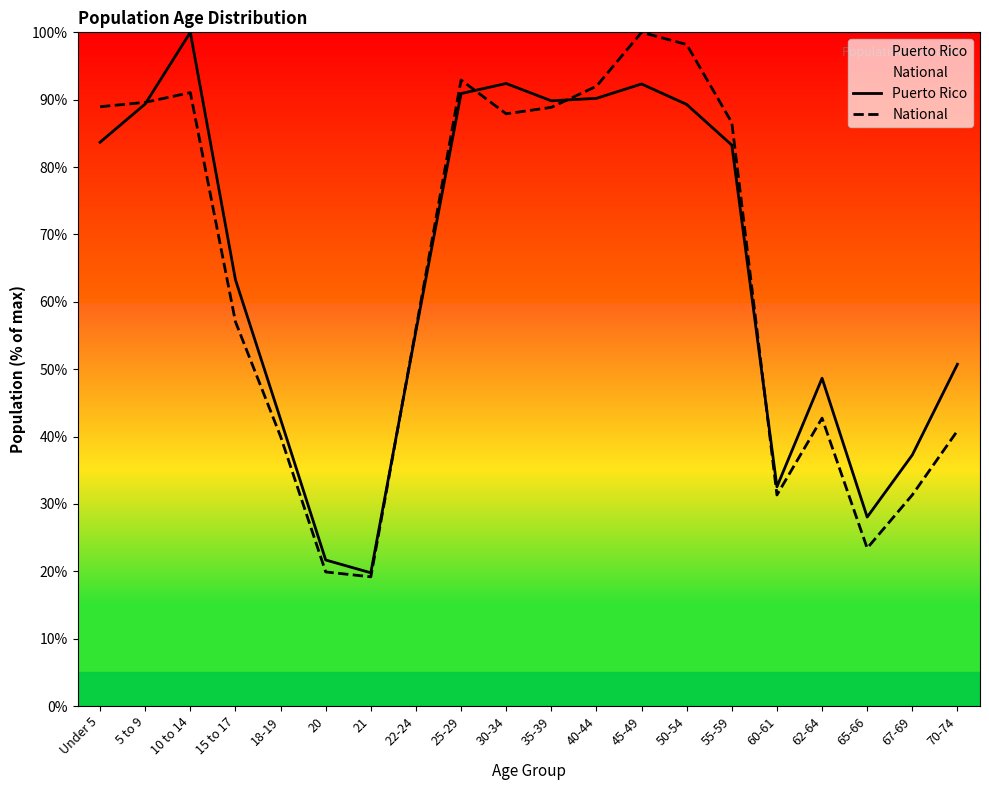

Which has a higher value, 50-54 or 62-64?

50-54